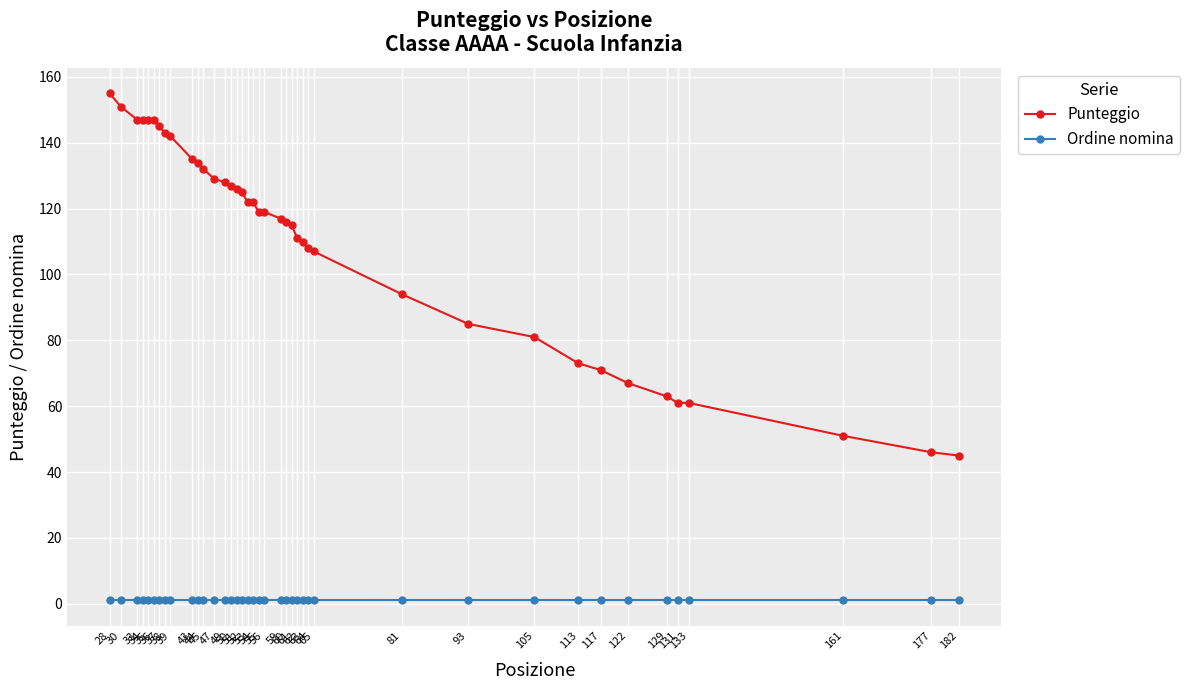

Which series has the largest range (max minus min)?

Punteggio